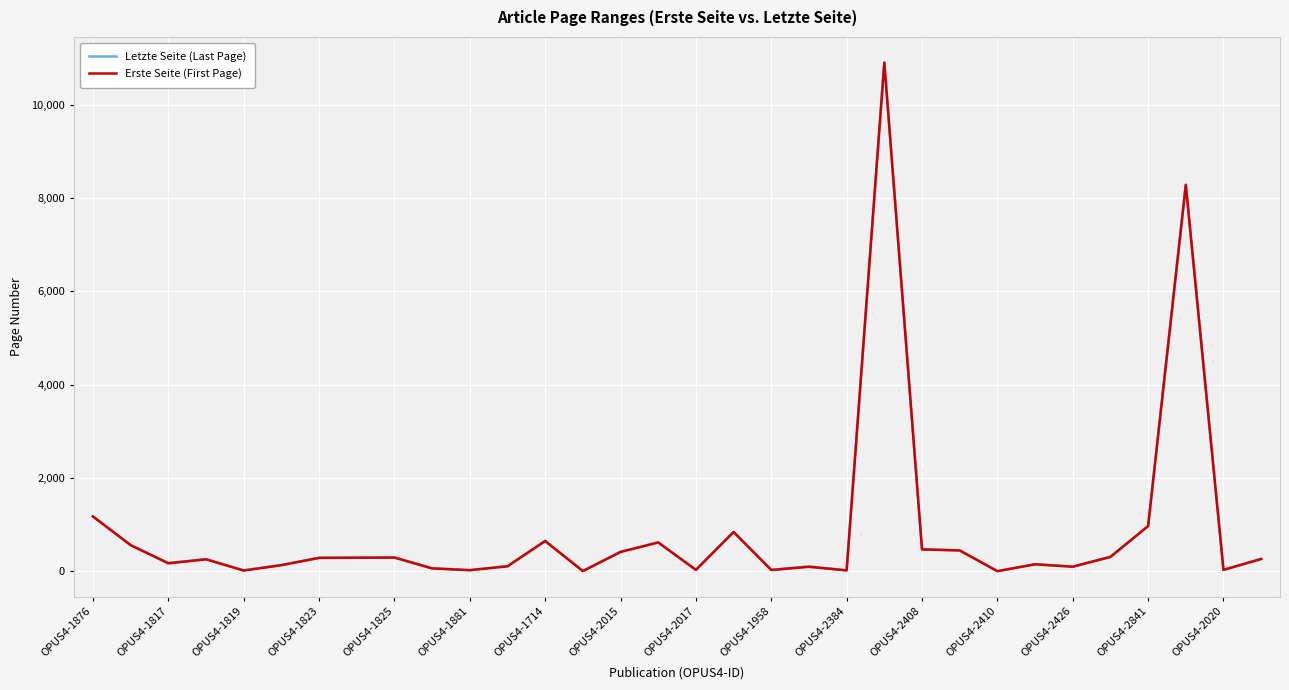

Which series has the widest spread of values?

Letzte Seite (Last Page)